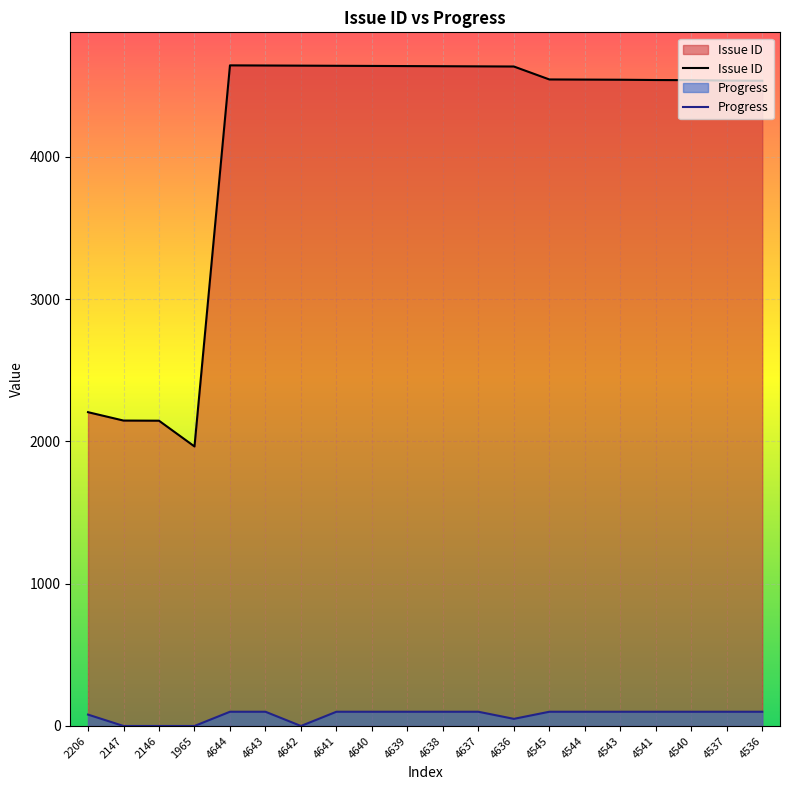

What is the difference between the highest and lowest values at 4642?

4642